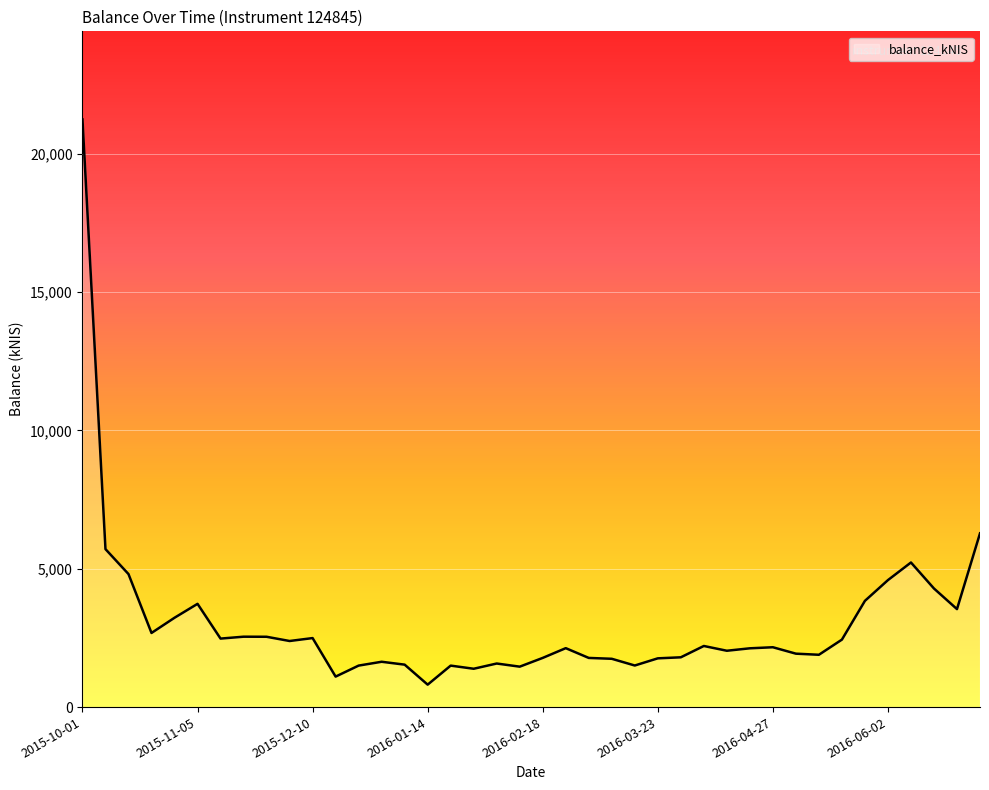

What is the greatest value displayed?

21240.8